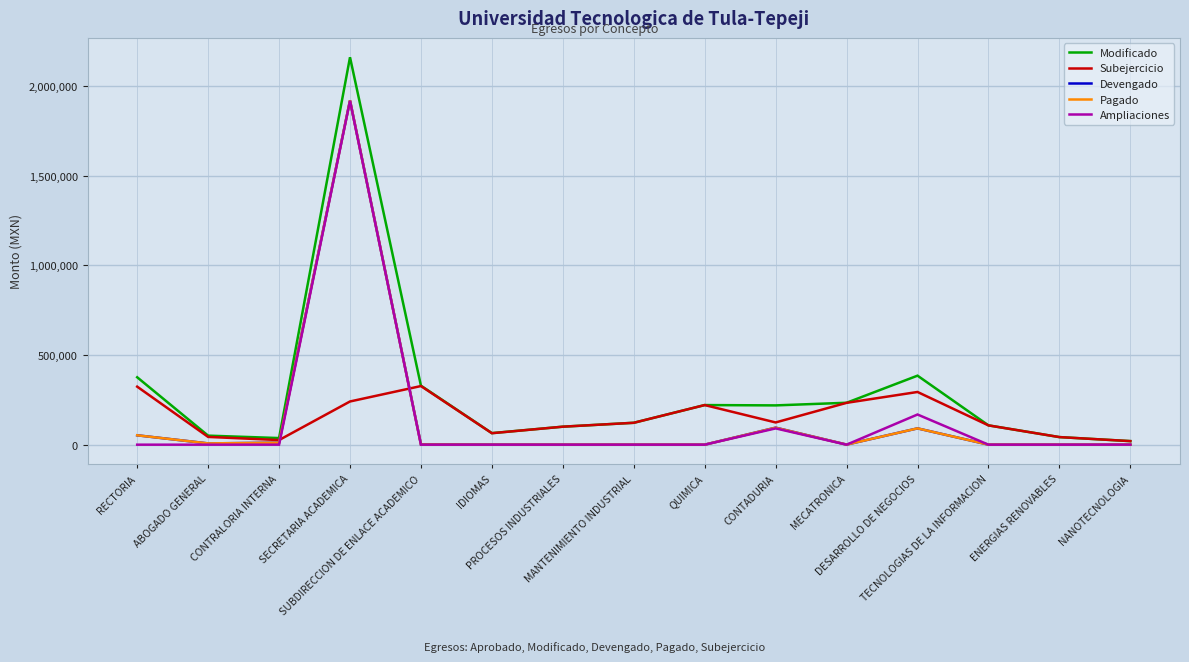

What are all the series names shown in the legend?

Modificado, Subejercicio, Devengado, Pagado, Ampliaciones